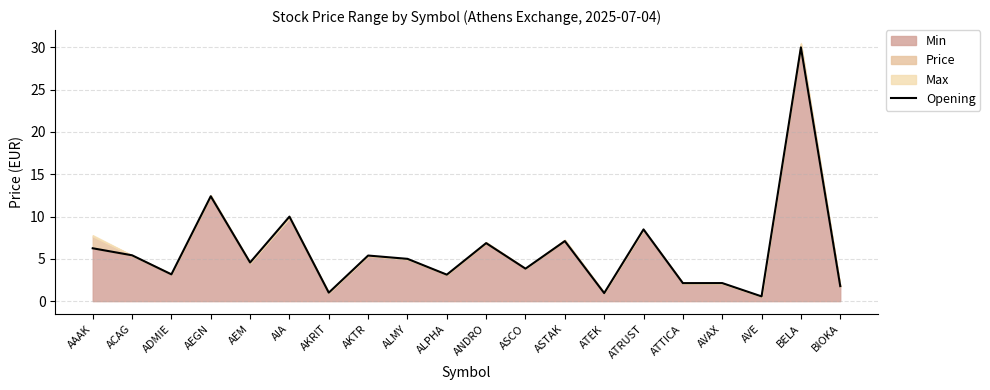

What is the average value?

6.0